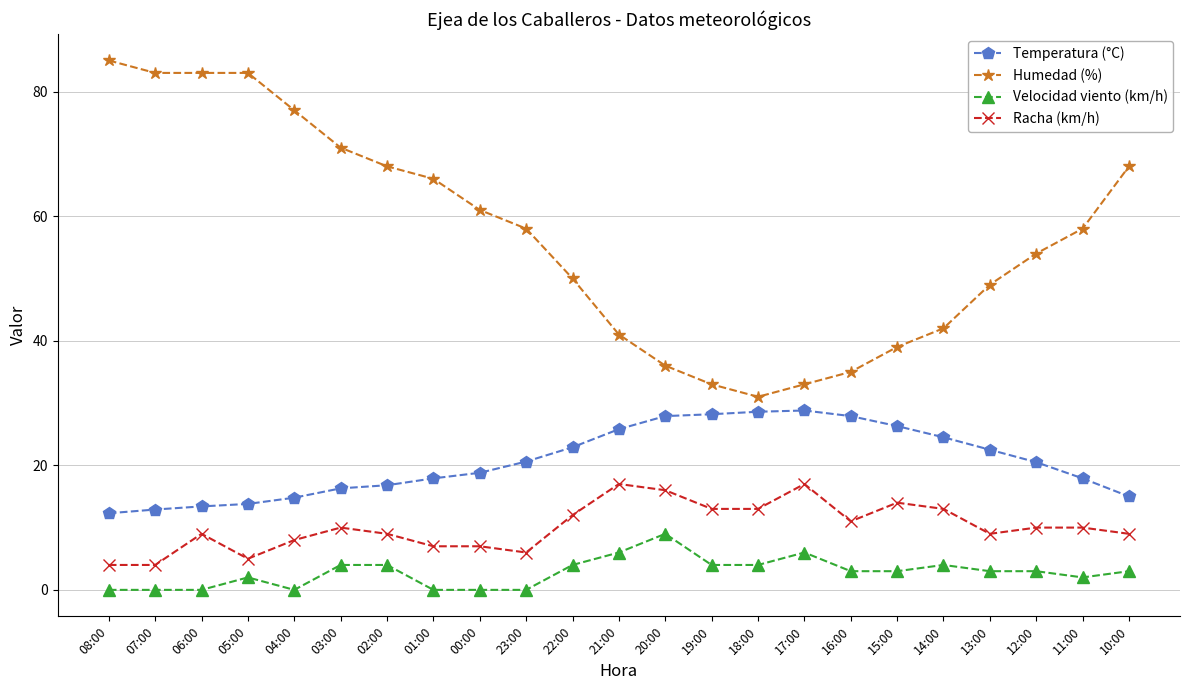

What is the total value across all series at 22:00?

88.9